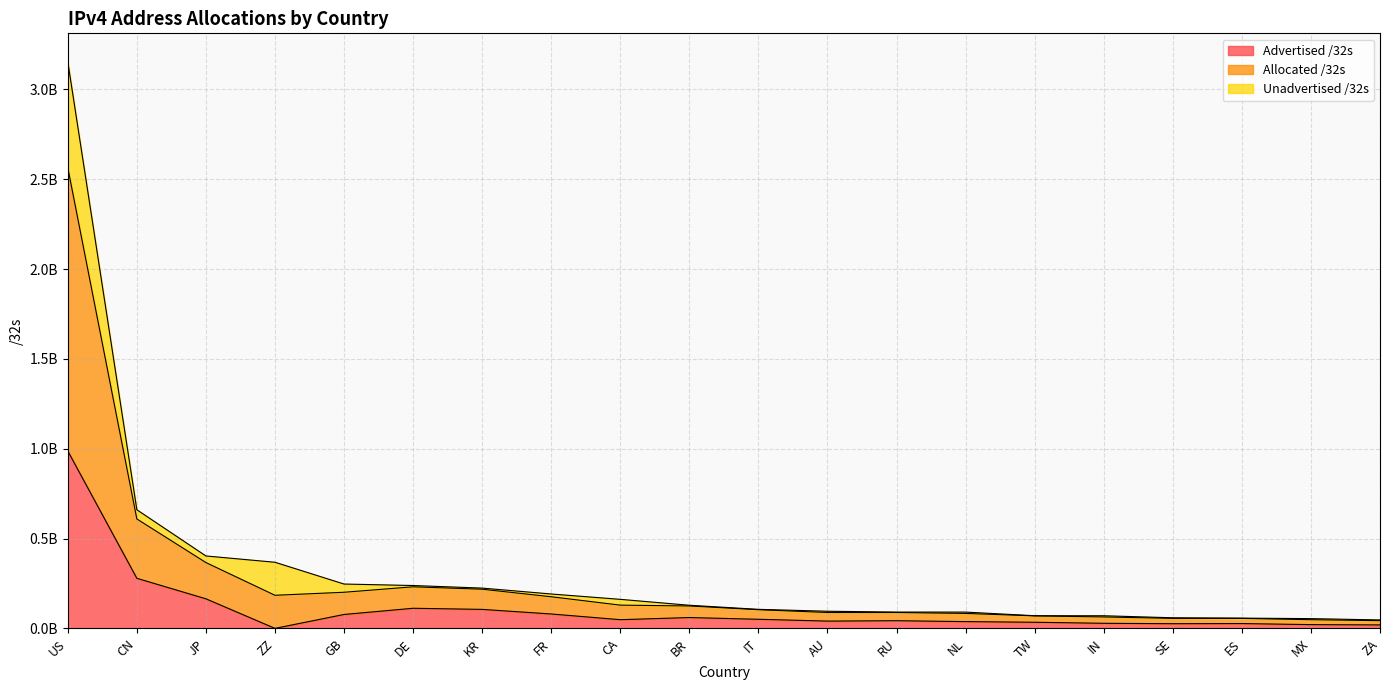

At which label does Allocated /32s first exceed 129013248?

US